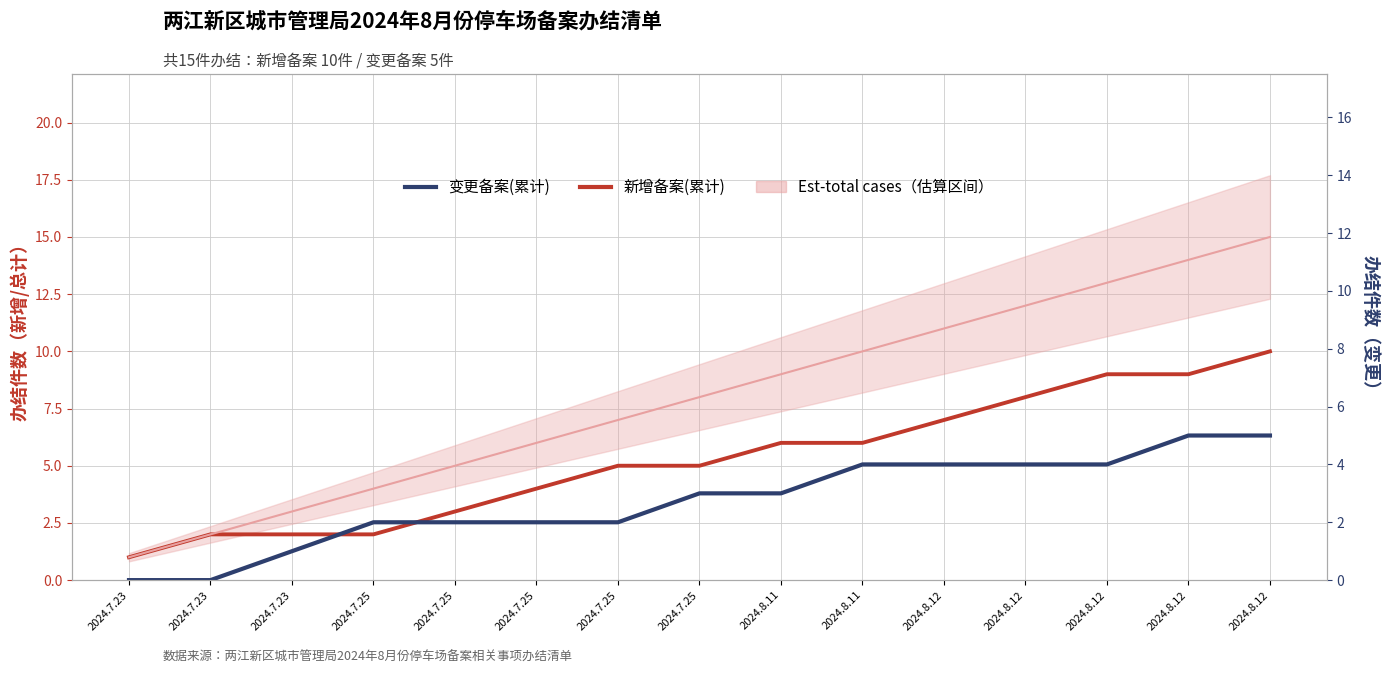

How many lines are shown in the chart?

3